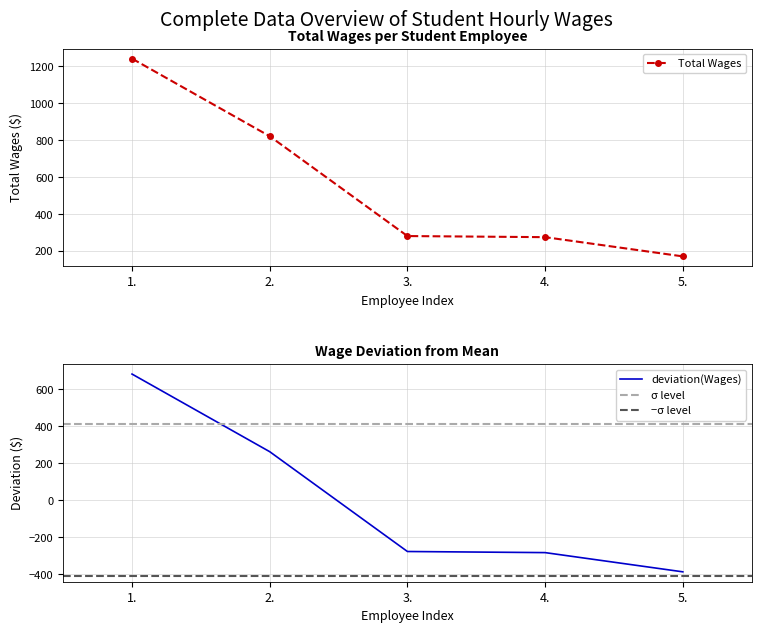

The value of Total Wages at 4. is 276. True or false?

True